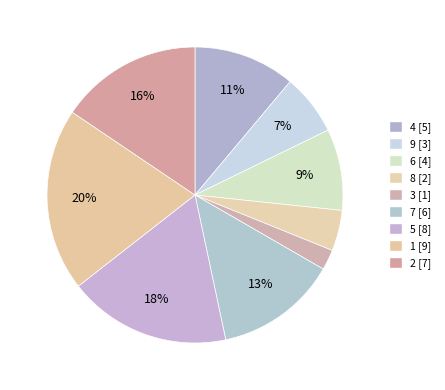

Rank the categories by value from lowest to highest.

3, 8, 9, 6, 4, 7, 2, 5, 1